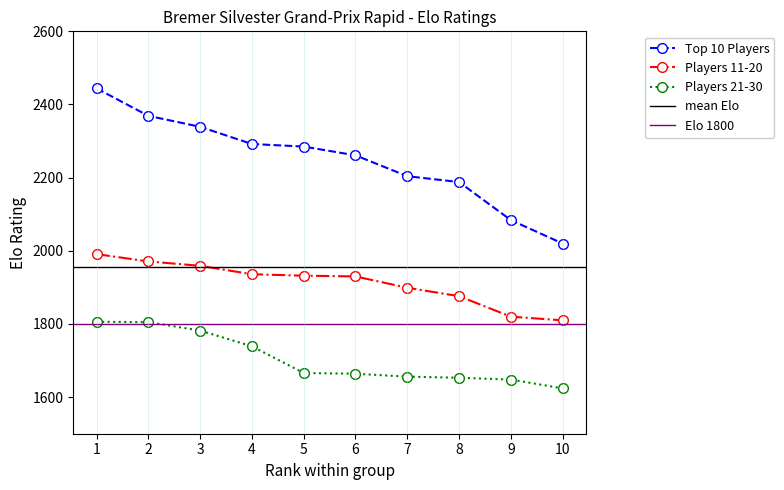

Reading right to left, what are all the values shown in this chart?

Top 10 Players: 10=2020	9=2084	8=2188	7=2204	6=2261	5=2285	4=2292	3=2339	2=2369	1=2444
Players 11-20: 10=1810	9=1820	8=1876	7=1899	6=1930	5=1932	4=1936	3=1959	2=1971	1=1991
Players 21-30: 10=1624	9=1648	8=1653	7=1656	6=1664	5=1666	4=1739	3=1782	2=1805	1=1806